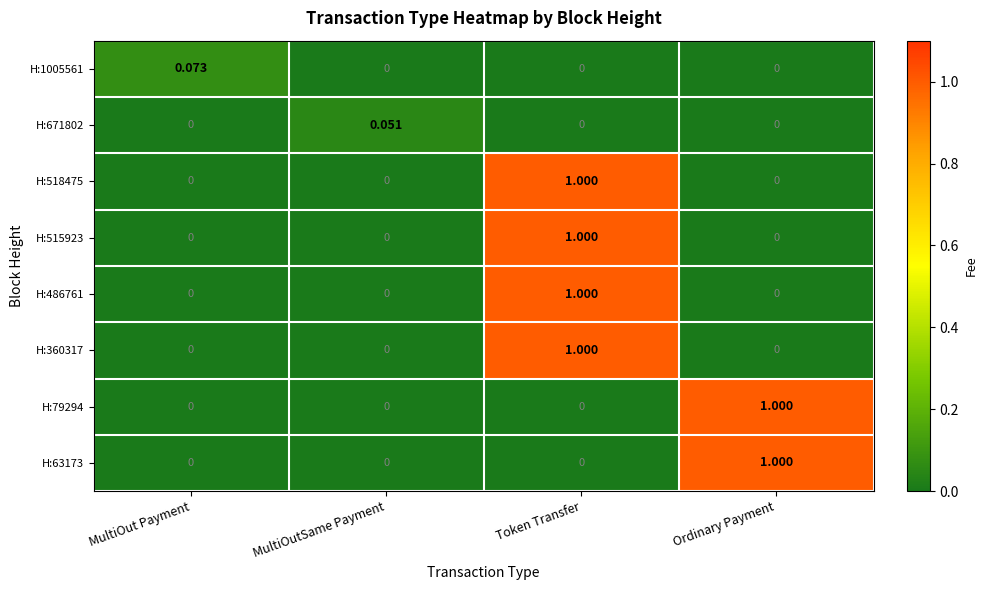

At which label does H:1005561 reach its peak?

MultiOut Payment